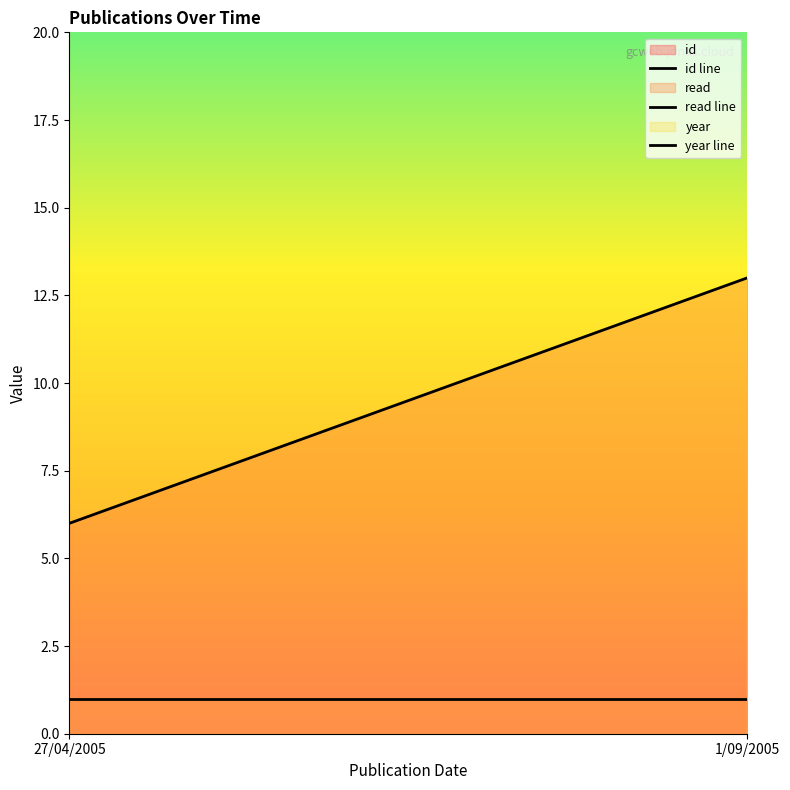

How many lines are shown in the chart?

3